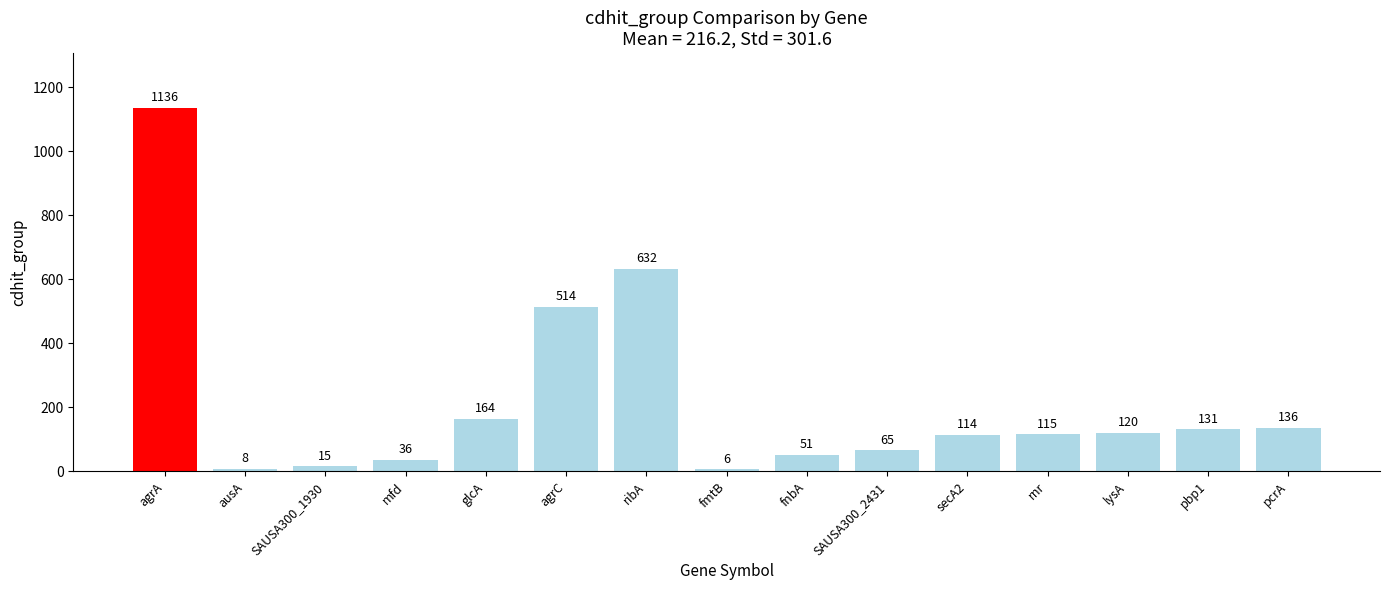

Does the chart contain any negative values?

No